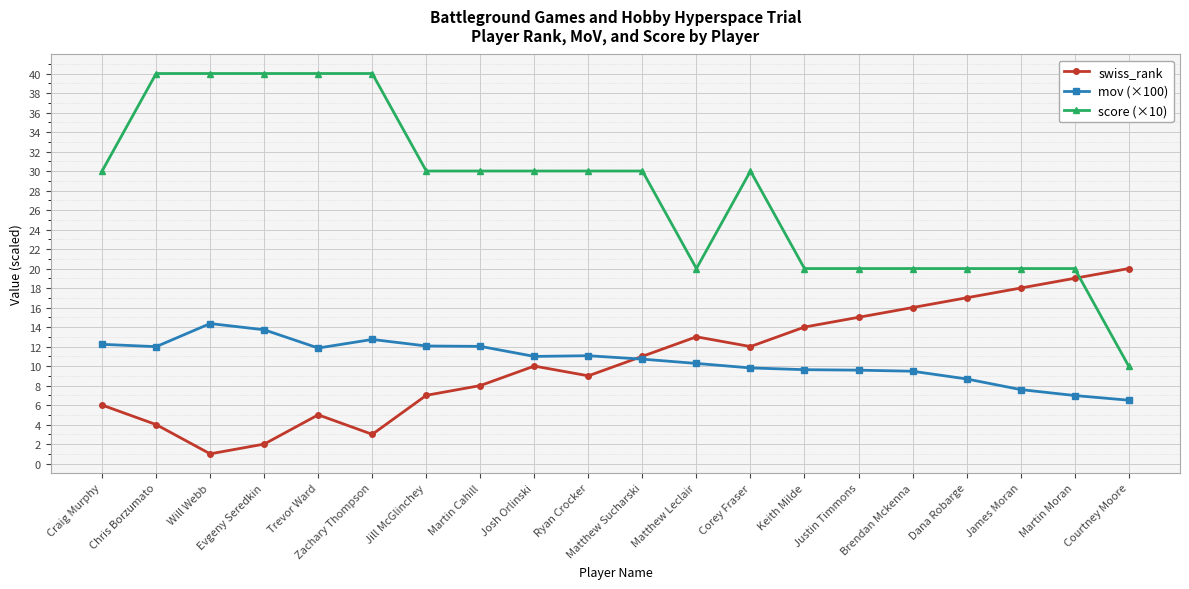

What is the label of the 19th point from the right?

Chris Borzumato